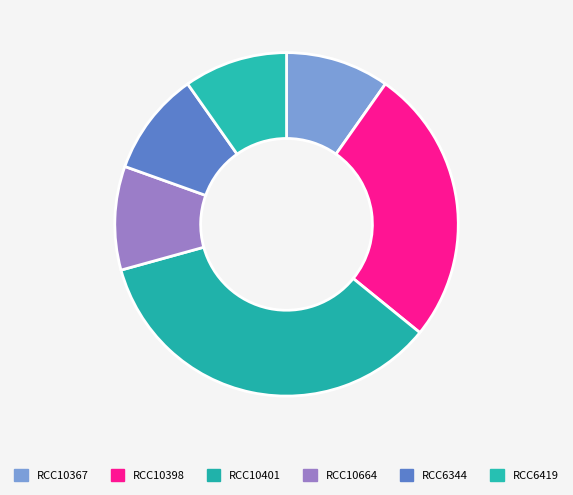

How many segments does this pie chart have?

6